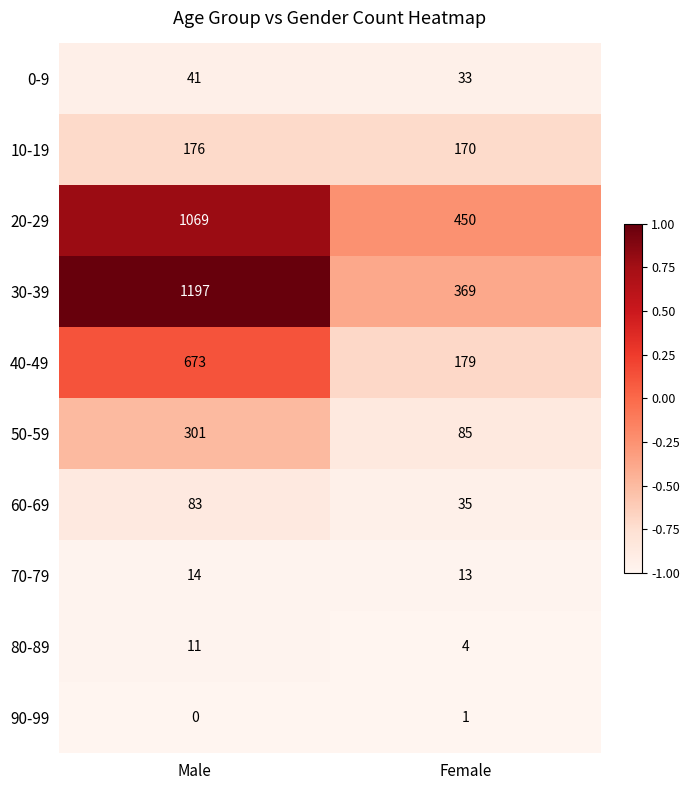

What is the sum of the 70-79 values at Female and Male?

27